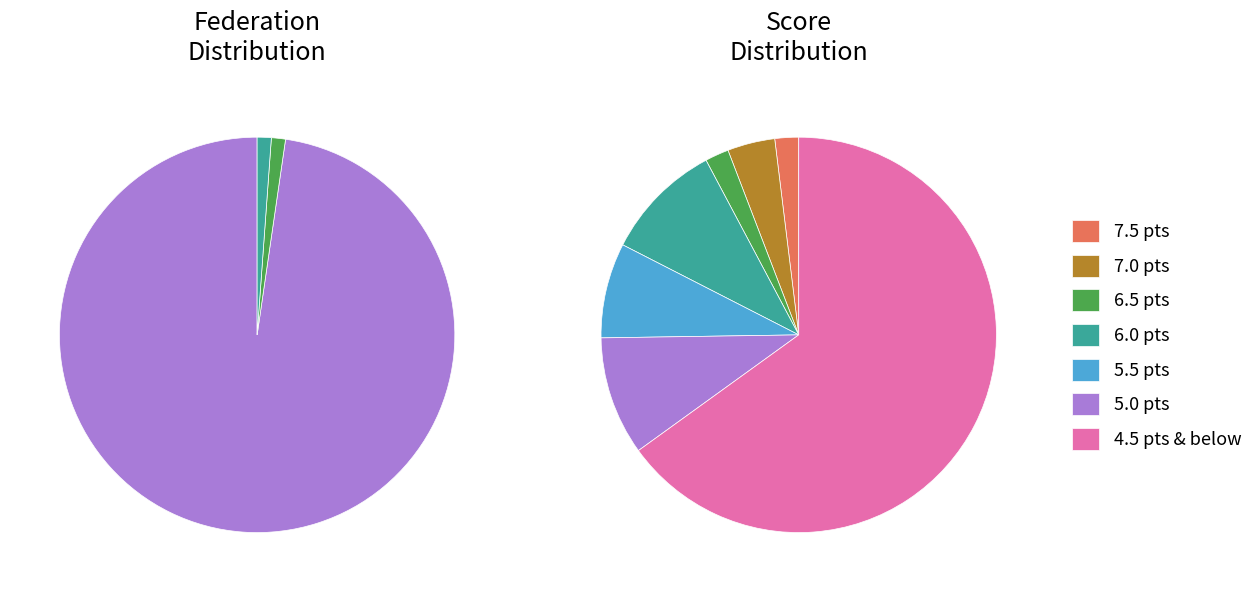

To the nearest percent, what is the average slice percentage?

25%